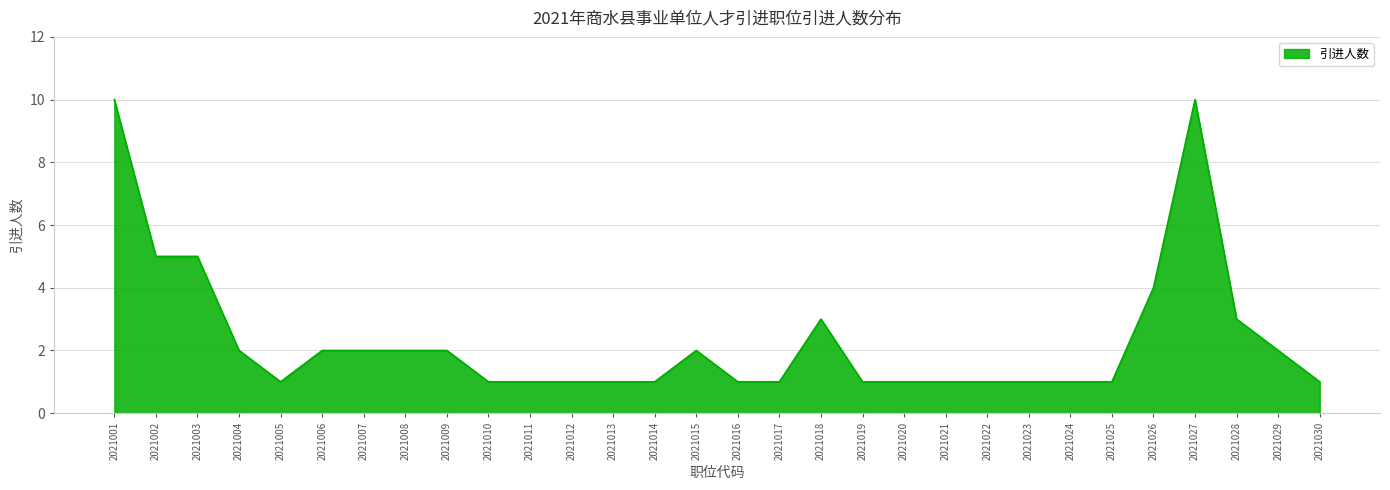

Reading left to right, what are all the values shown in this chart?

10	5	5	2	1	2	2	2	2	1	1	1	1	1	2	1	1	3	1	1	1	1	1	1	1	4	10	3	2	1